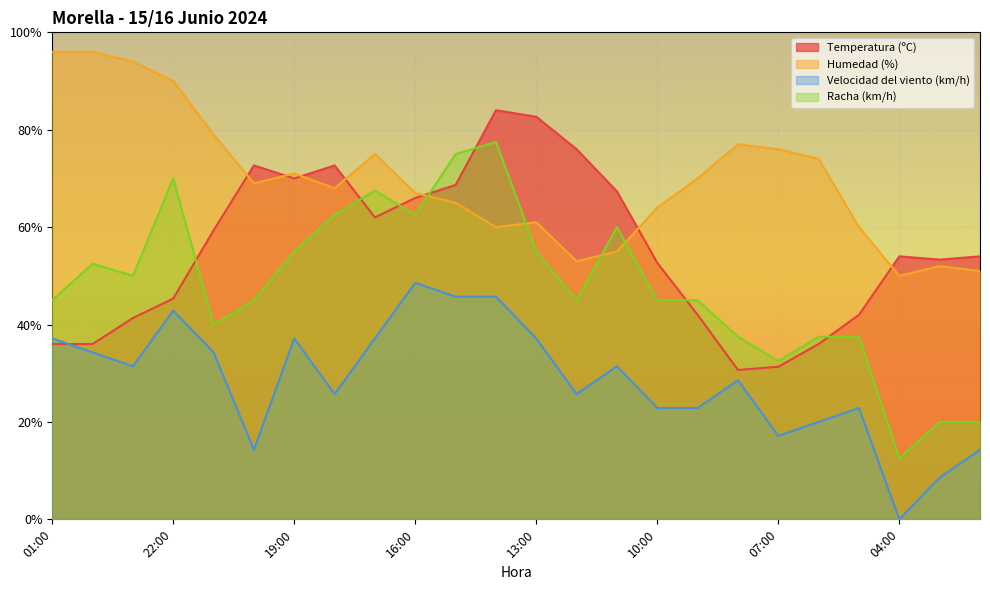

Between 14:00 and 02:00, which series saw the biggest shift?

Racha (km/h)